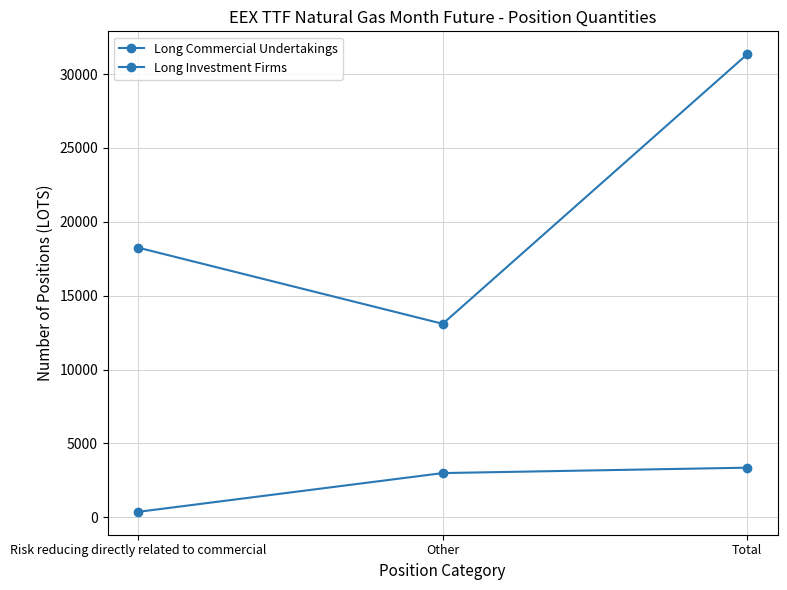

Between Risk reducing directly related to commercial and Total, which is larger?

Total